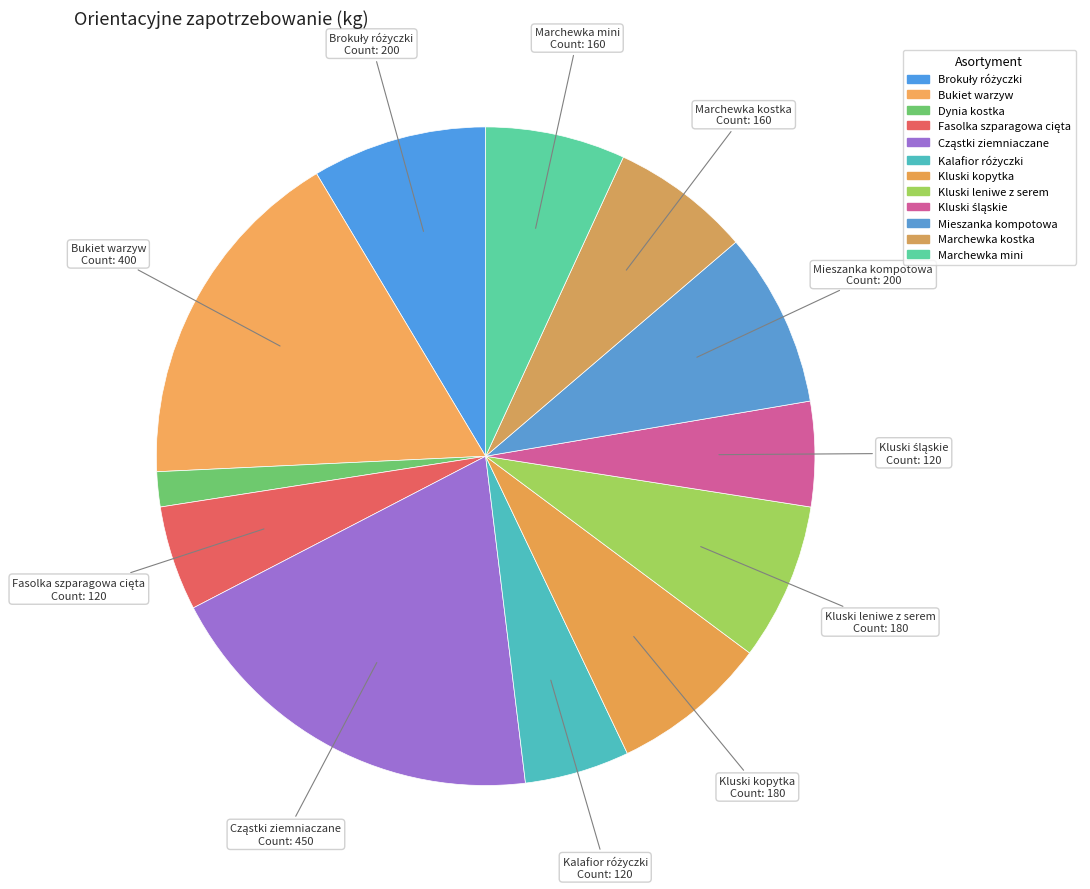

How many segments does this pie chart have?

12